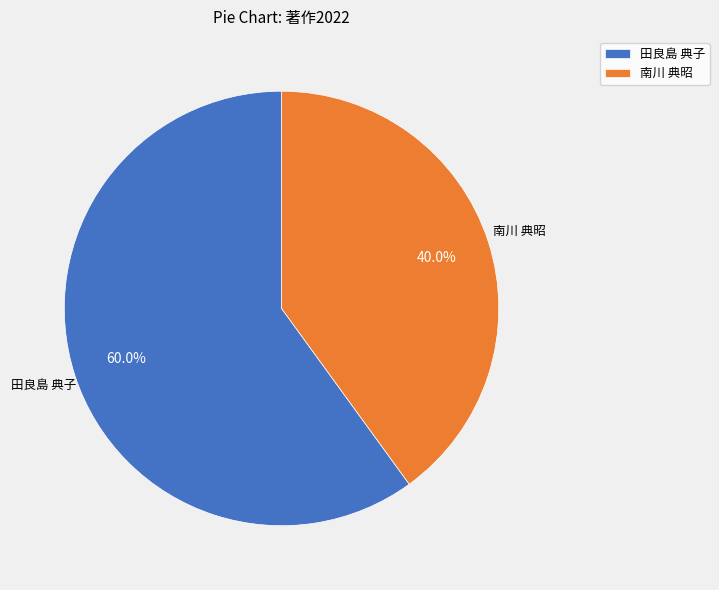

Which slice is the largest?

田良島 典子